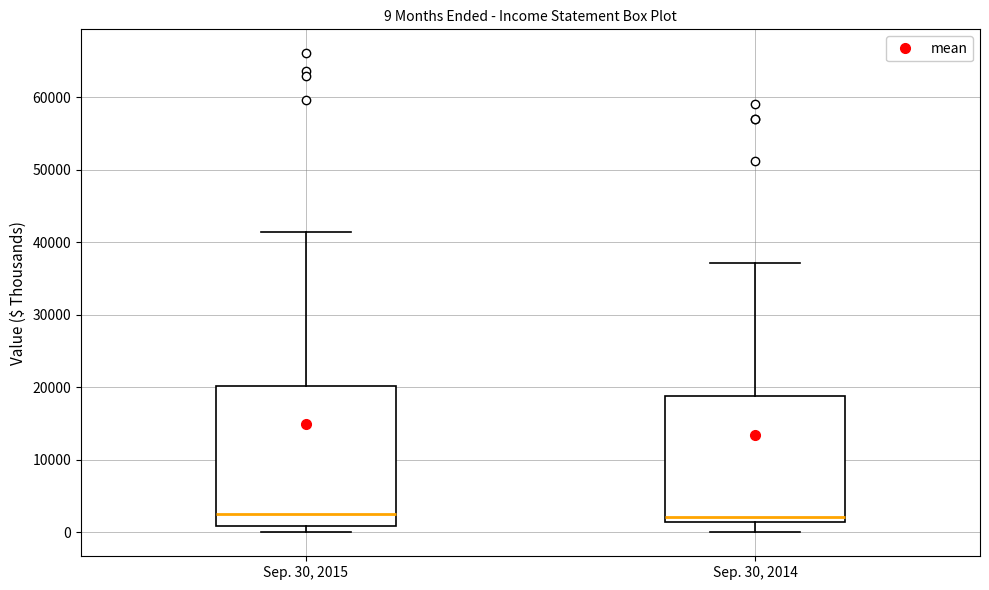

Comparing the boxes themselves (not the whiskers), which one is the tallest?

Sep. 30, 2015